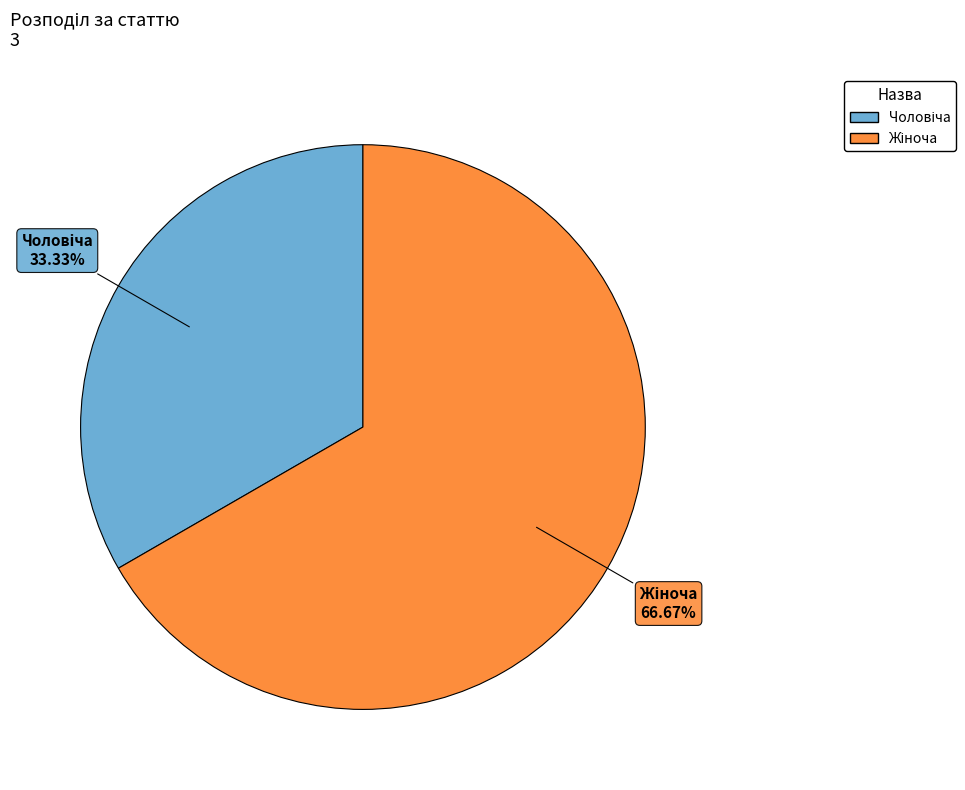

Is there any slice that represents more than half of the pie?

Yes